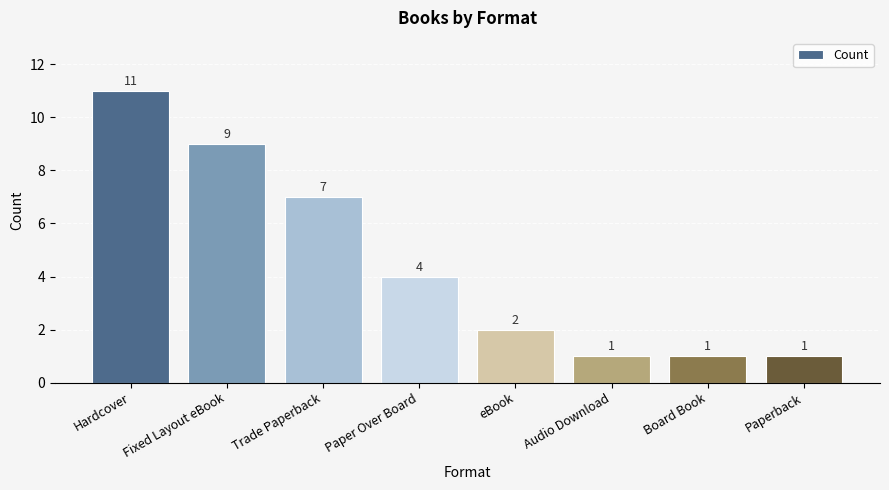

What is the ratio of the value at Paperback to the value at Trade Paperback?

0.1